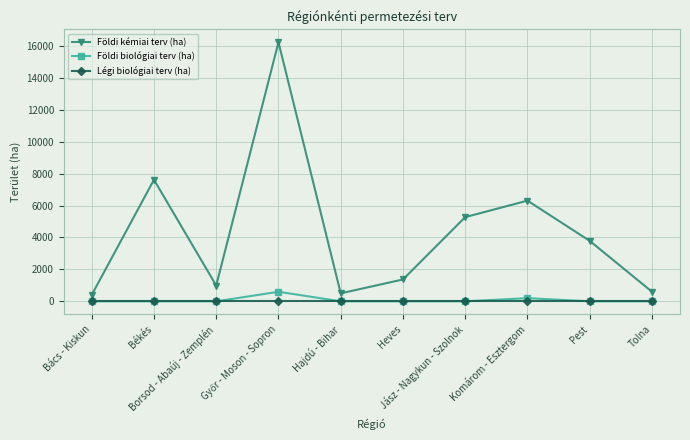

The value of Légi biológiai terv (ha) at Komárom - Esztergom is 0. True or false?

True